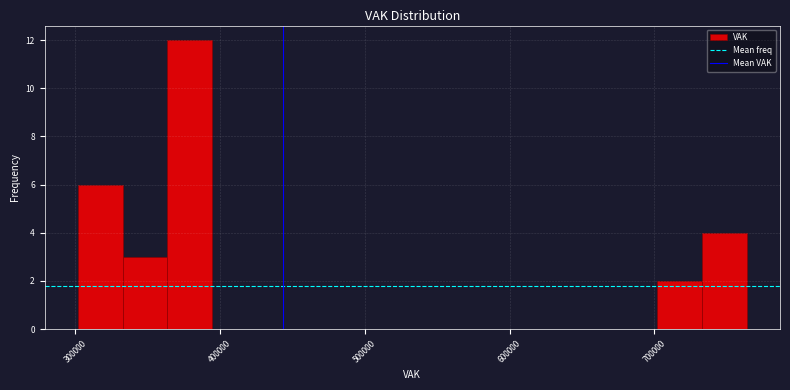

Read against the x-axis, roughly where is the centre of the tallest bar?

380000